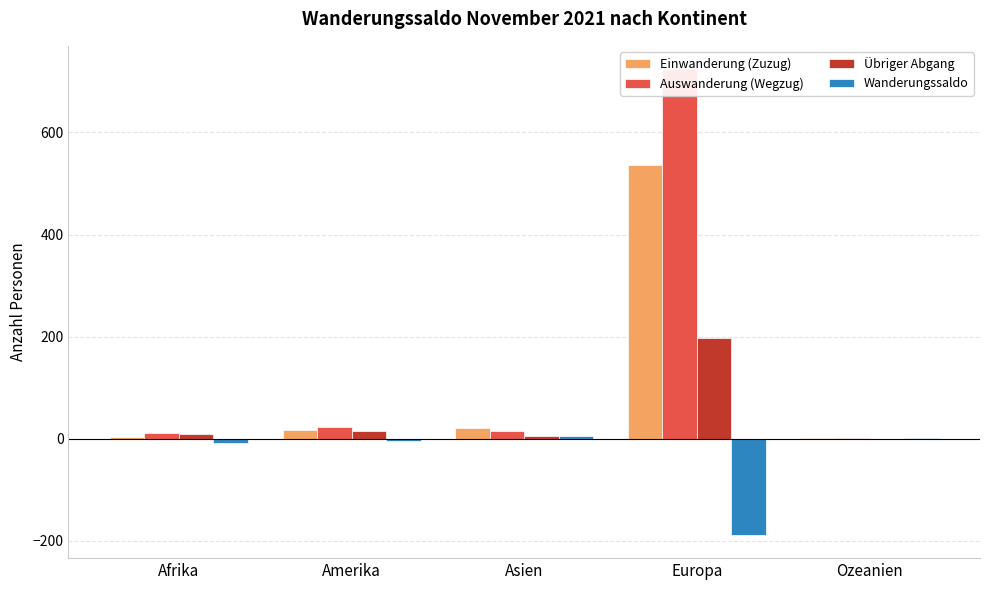

What is the label of the 3rd bar from the left?

Asien